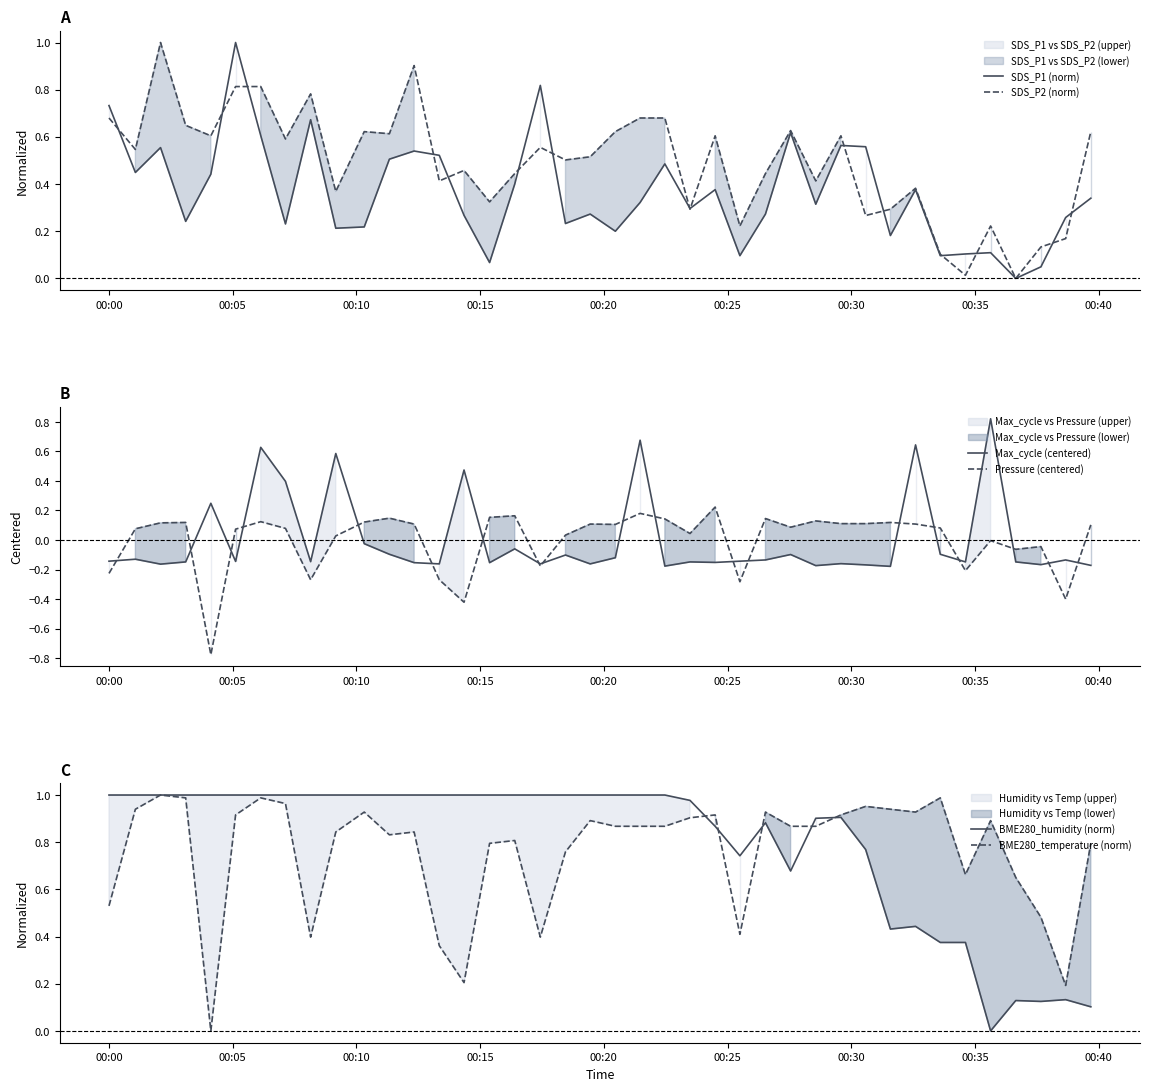

What is the greatest value displayed?

1.0